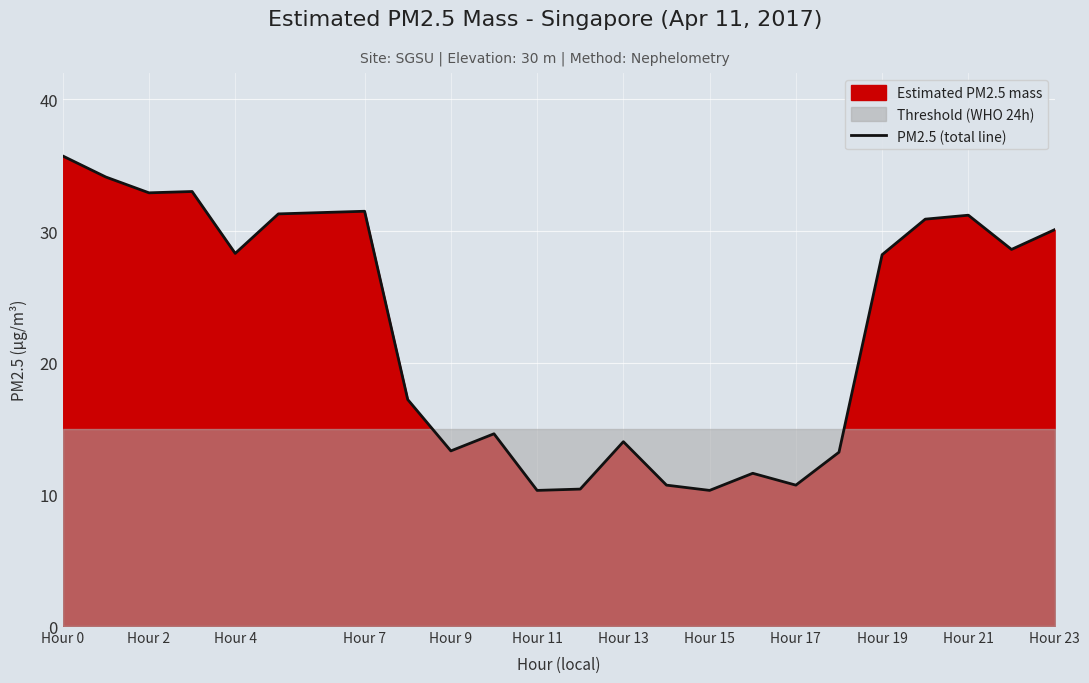

The PM2.5 (total line) series shows 18.2 at Hour 17. True or false?

False